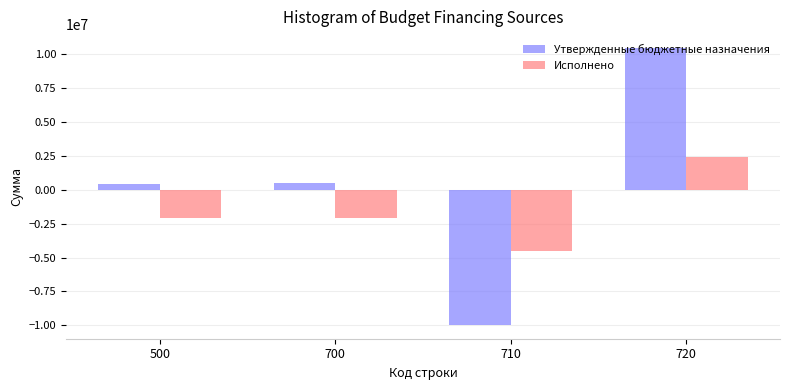

What is the lowest value of the Исполнено series?

-4506717.7